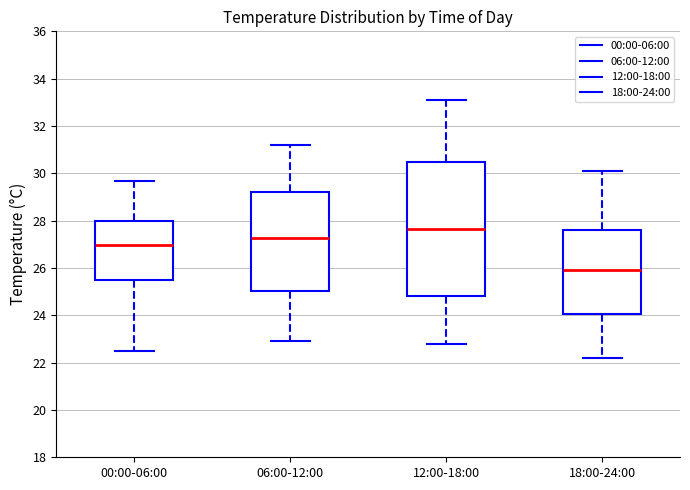

Which box is the tallest, from its lower edge to its upper edge?

12:00-18:00